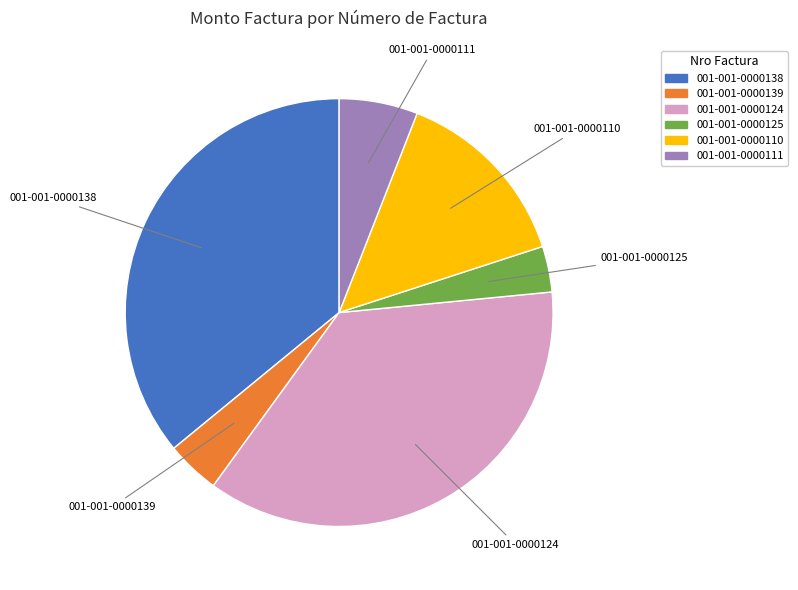

How many segments does this pie chart have?

6